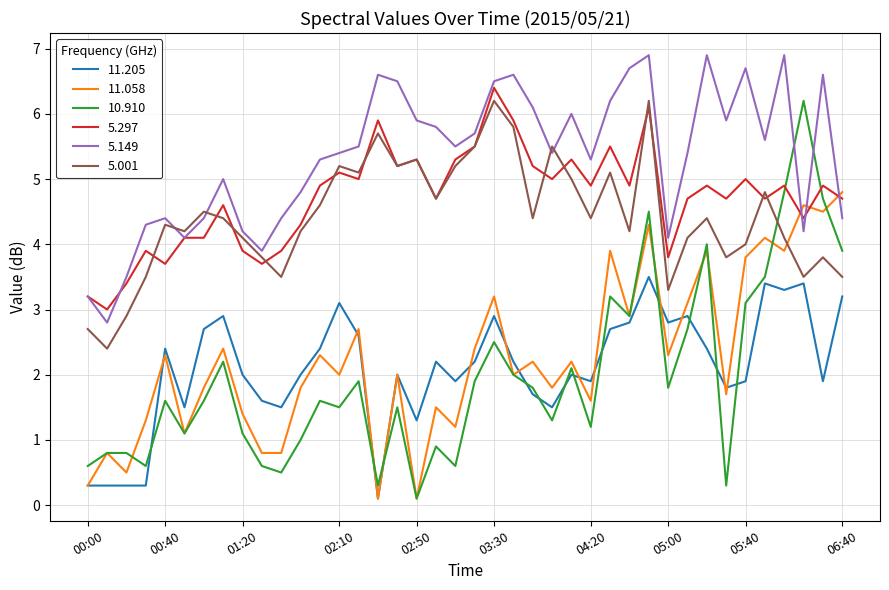

Which series has the widest spread of values?

10.910